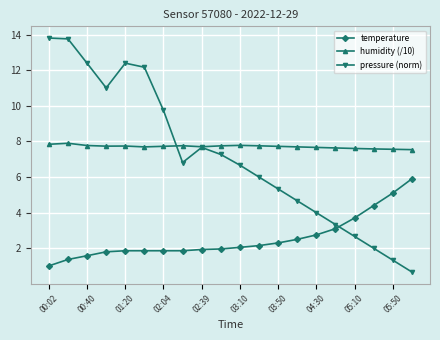

How many categories are shown in the chart?

20